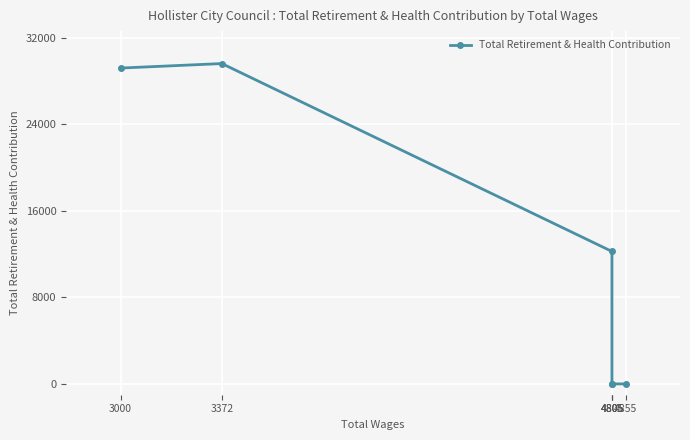

Which has a higher value, 4805 or 3000?

3000